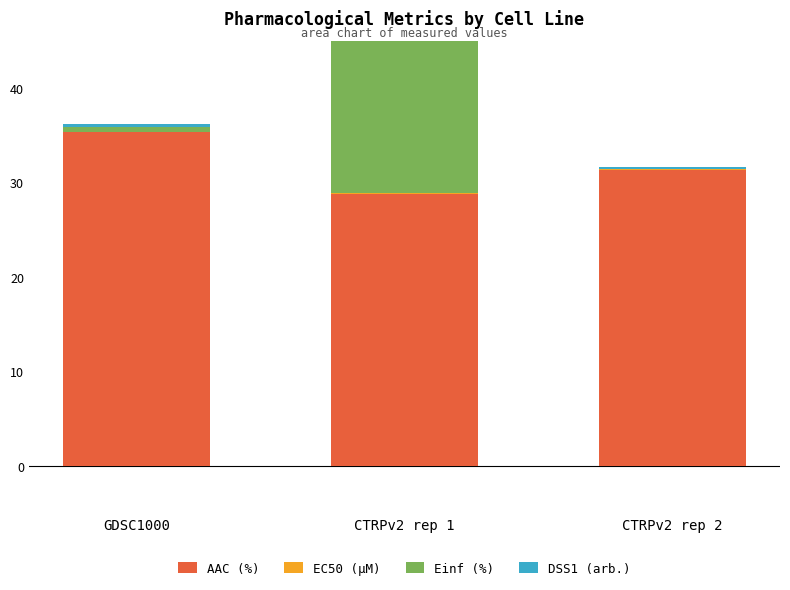

Which series has the largest range (max minus min)?

Einf (%)